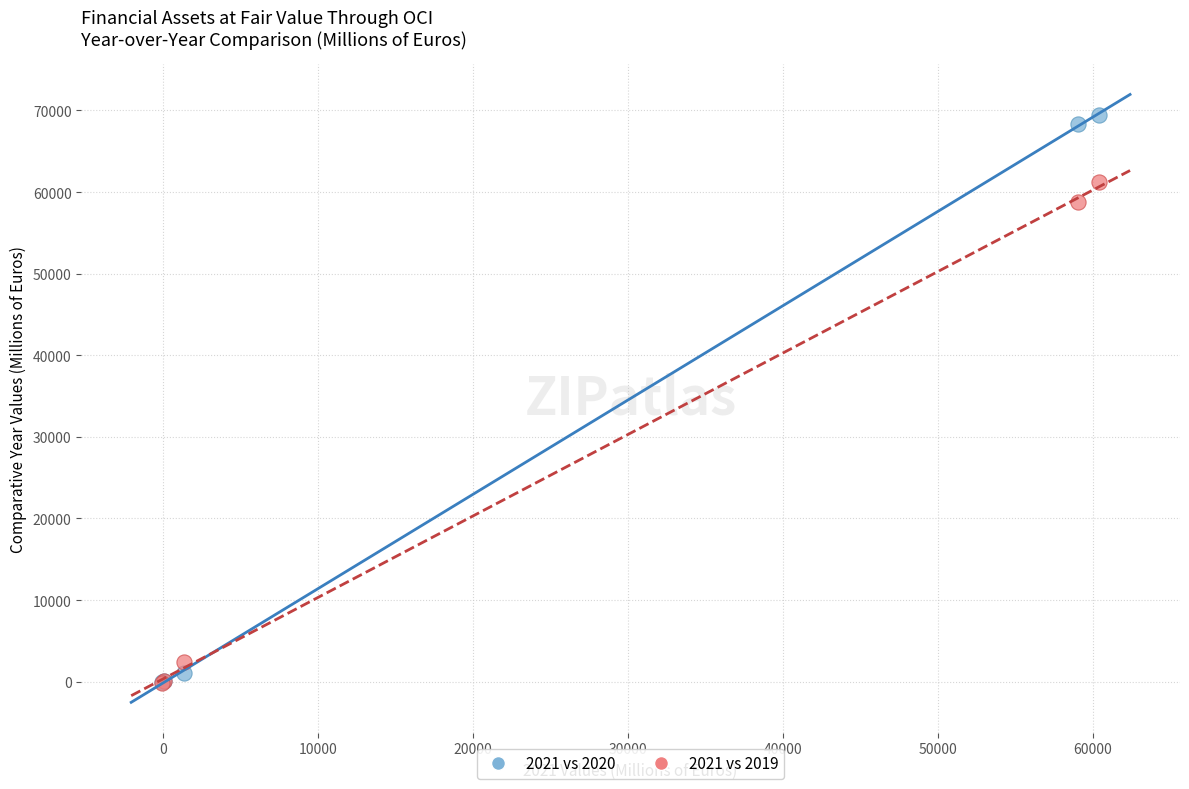

Across all series, what Y value is closest to 34665?

58731